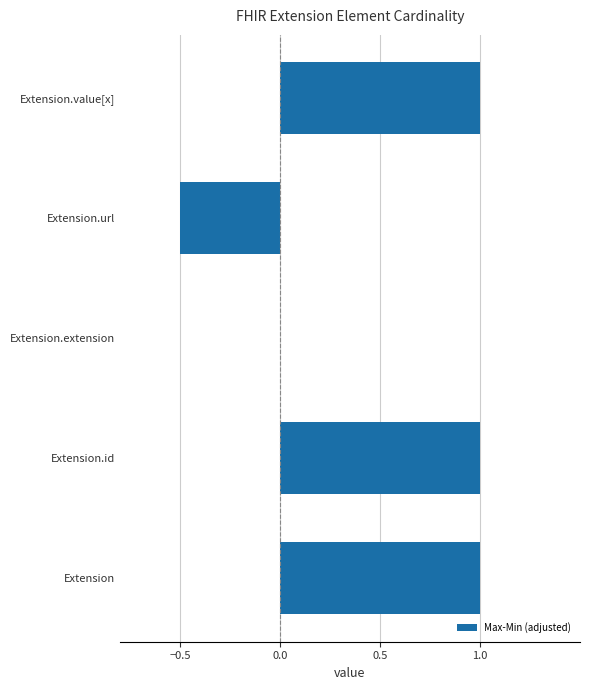

Is it true that the value at Extension.value[x] is 1.0?

True